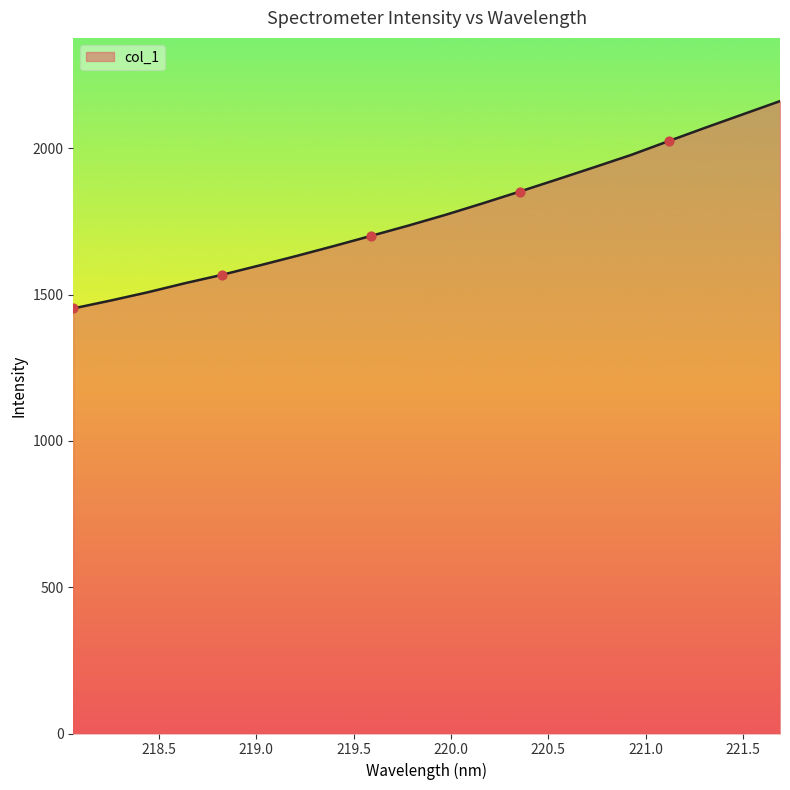

What is the difference between the maximum and minimum values?

708.4